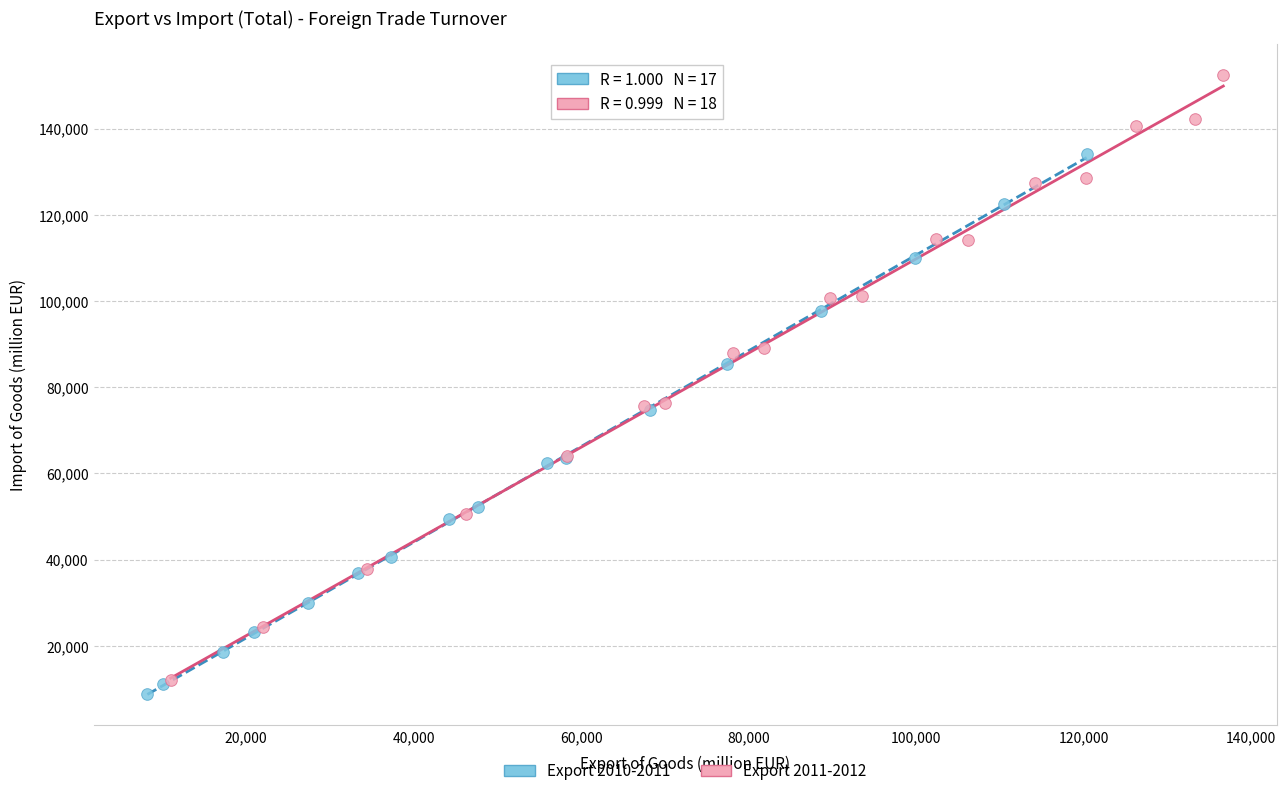

Which series has the largest Y range (max minus min)?

Export 2011-2012